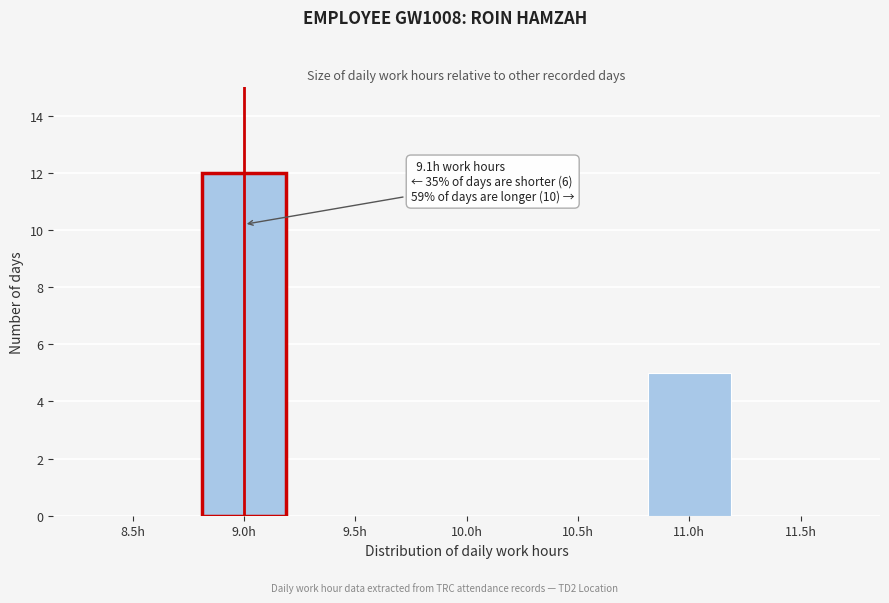

Reading right to left, extract all data points from this chart.

11.5h=0	11.0h=5	10.5h=0	10.0h=0	9.5h=0	9.0h=12	8.5h=0